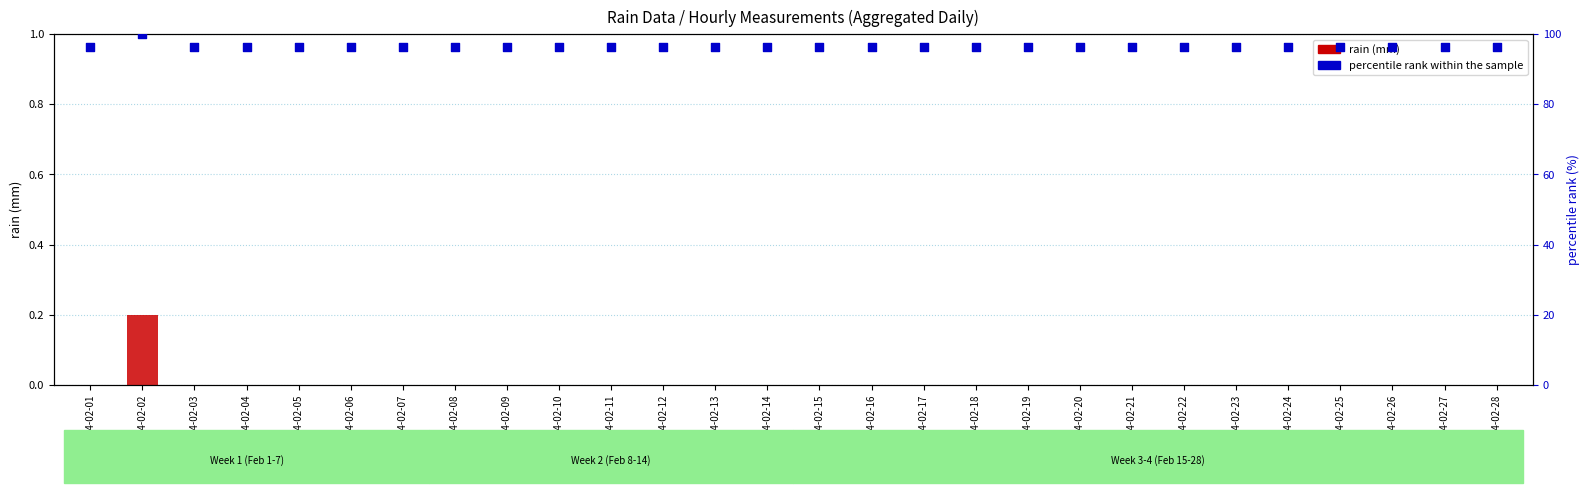

Which series contains the lowest Y value?

rain